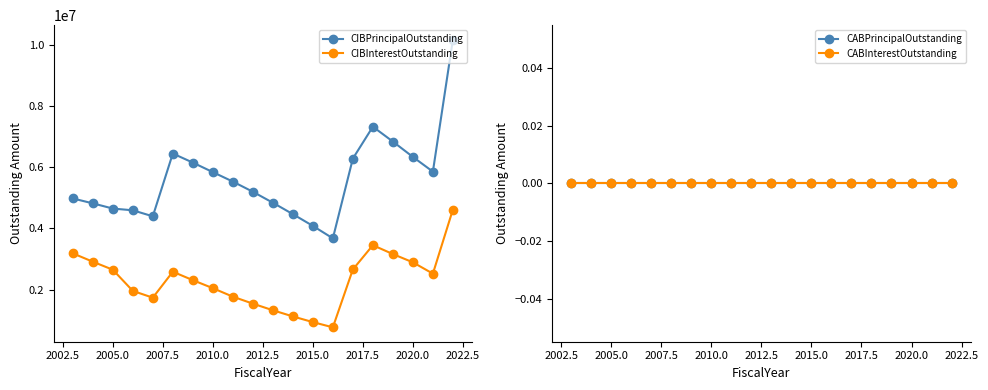

Which series has the largest total across all categories?

CIBPrincipalOutstanding